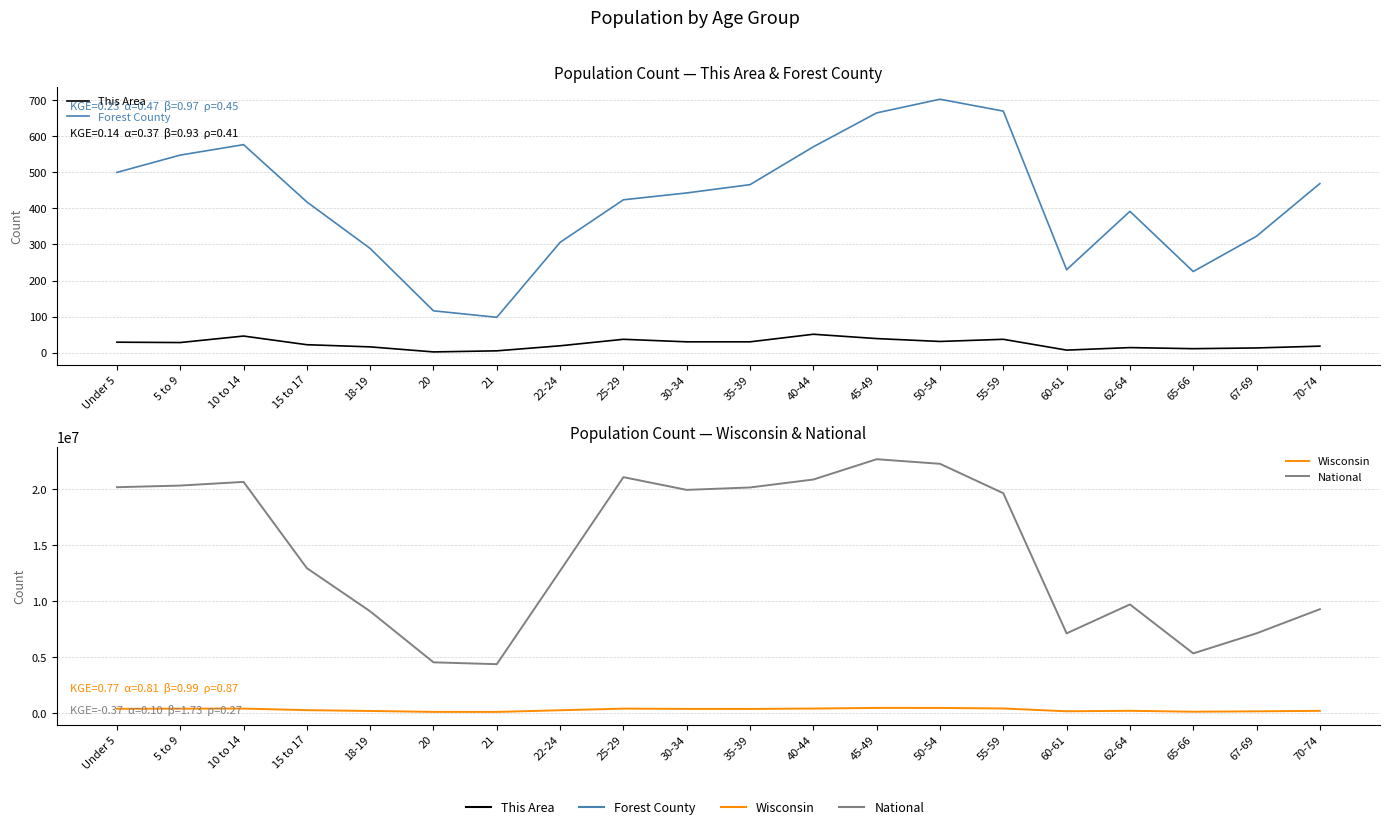

What is the label of the 11th point from the left?

35-39